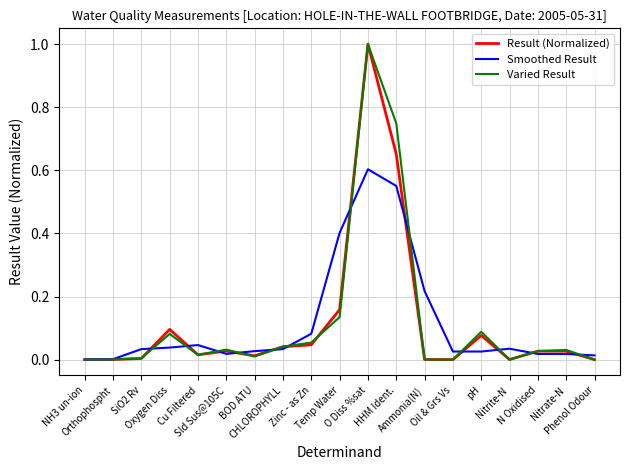

Count the number of categories in the chart.

19